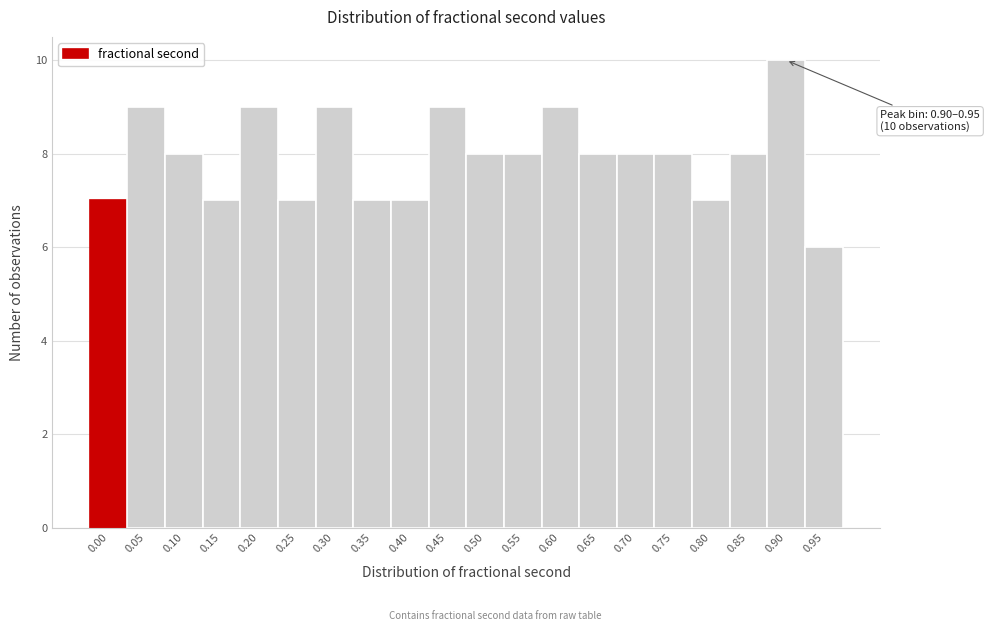

Reading right to left, what are all the values shown in this chart?

6	10	8	7	8	8	8	9	8	8	9	7	7	9	7	9	7	8	9	7